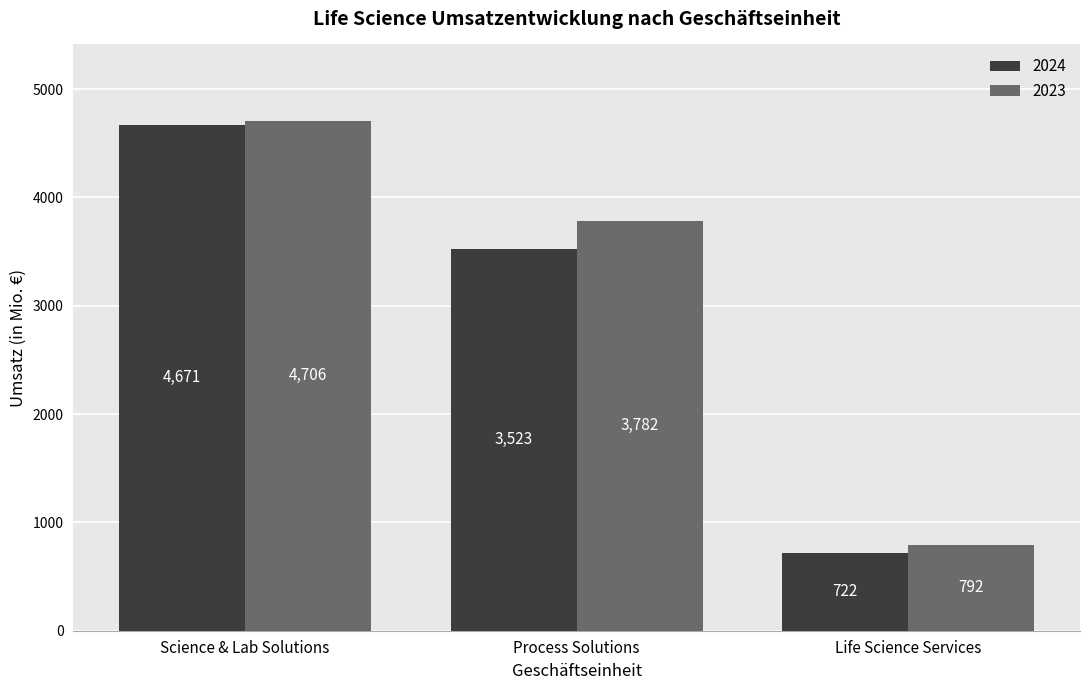

What is the greatest value displayed?

4706